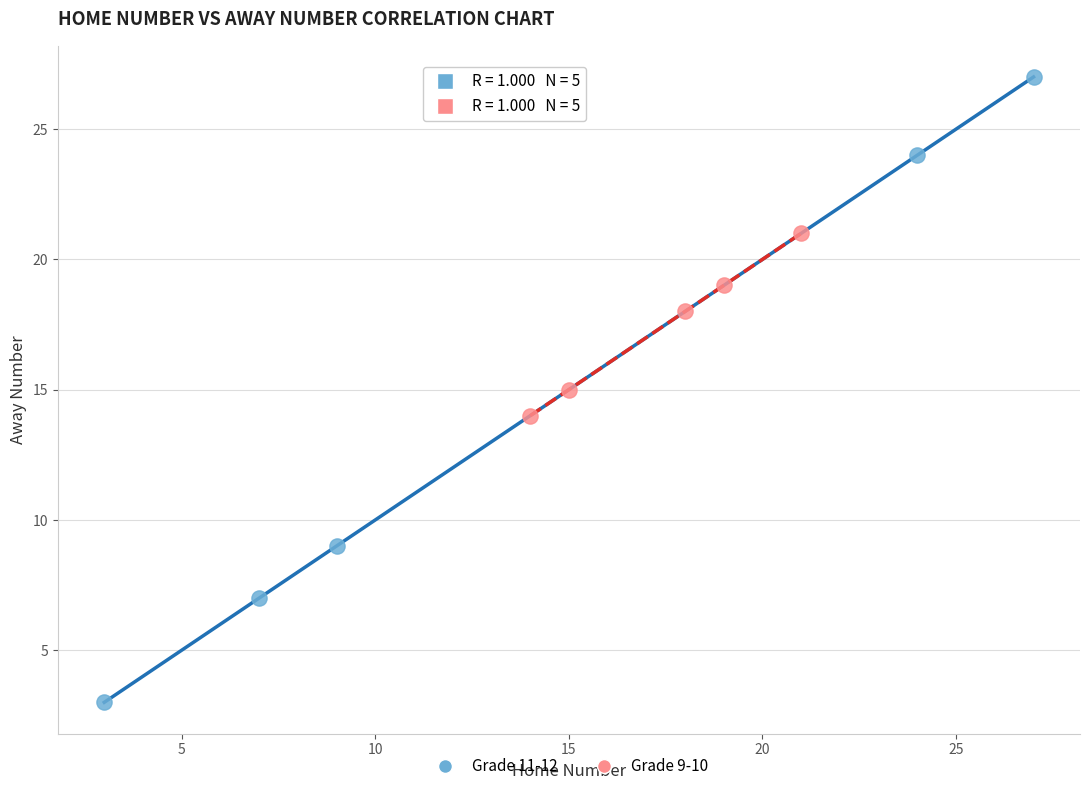

What are all the series names shown in the legend?

Grade 11-12, Grade 9-10